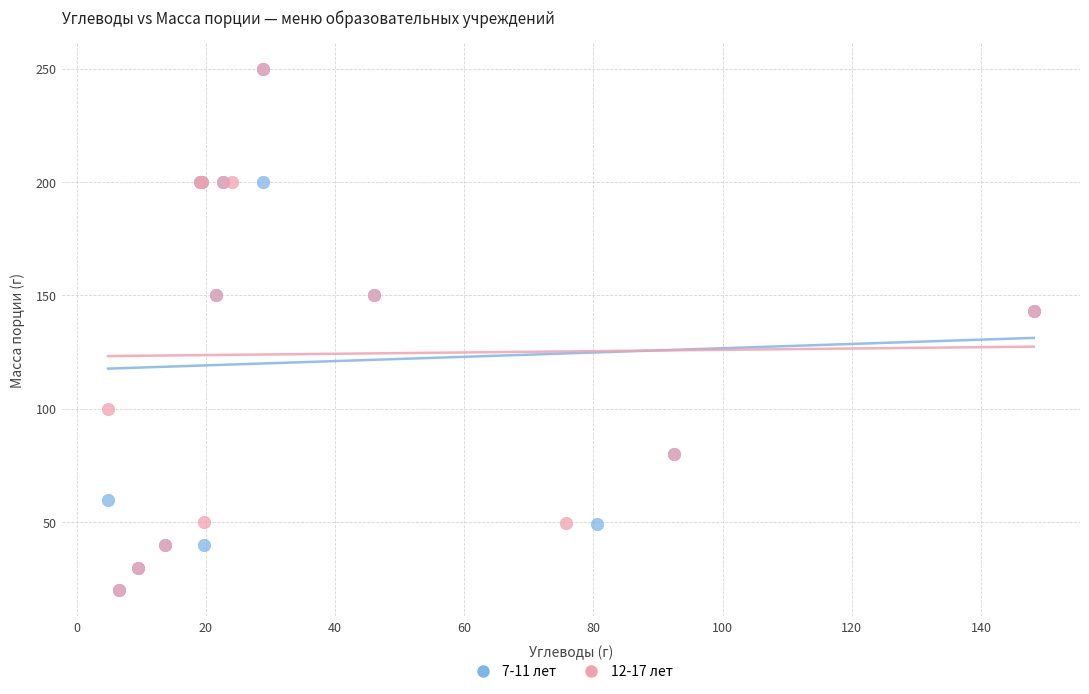

What are all the series names shown in the legend?

7-11 лет, 12-17 лет